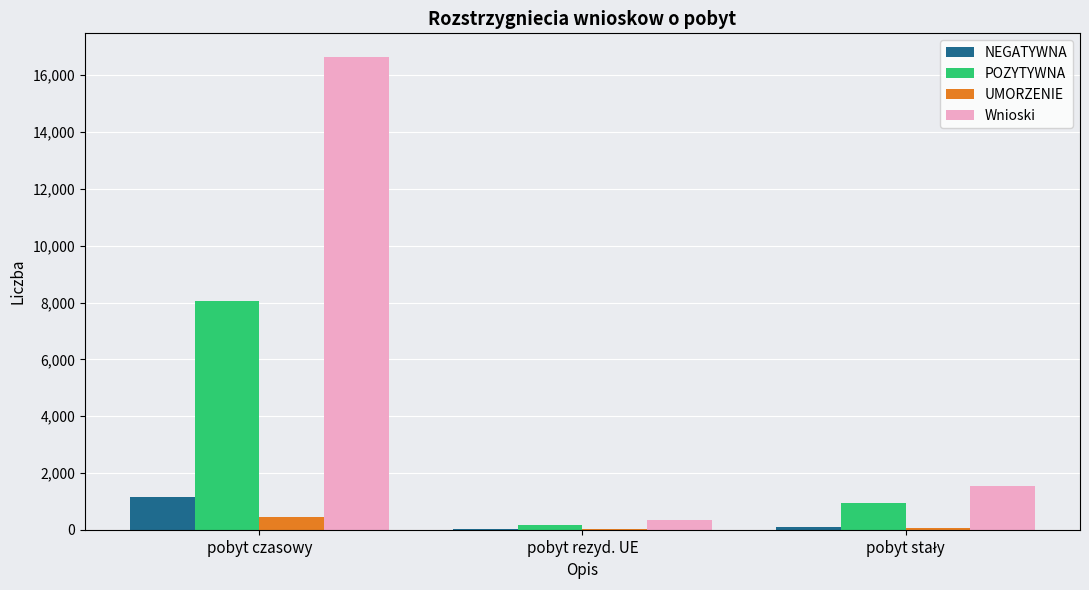

What is the sum of all NEGATYWNA values?

1289